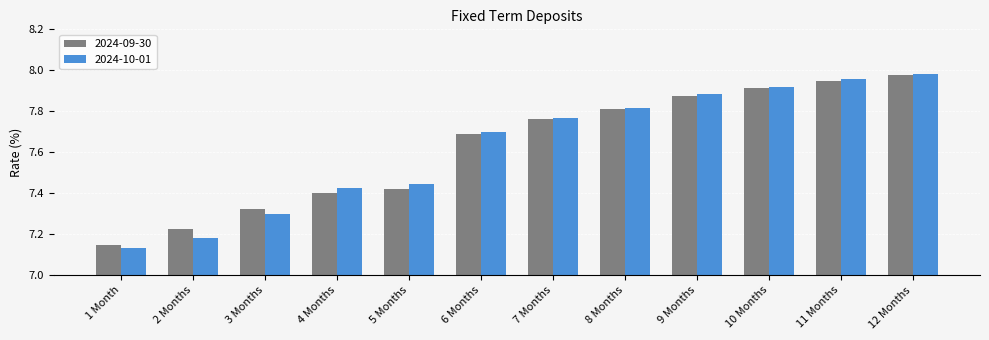

What is the total value across all series at 2 Months?

14.4